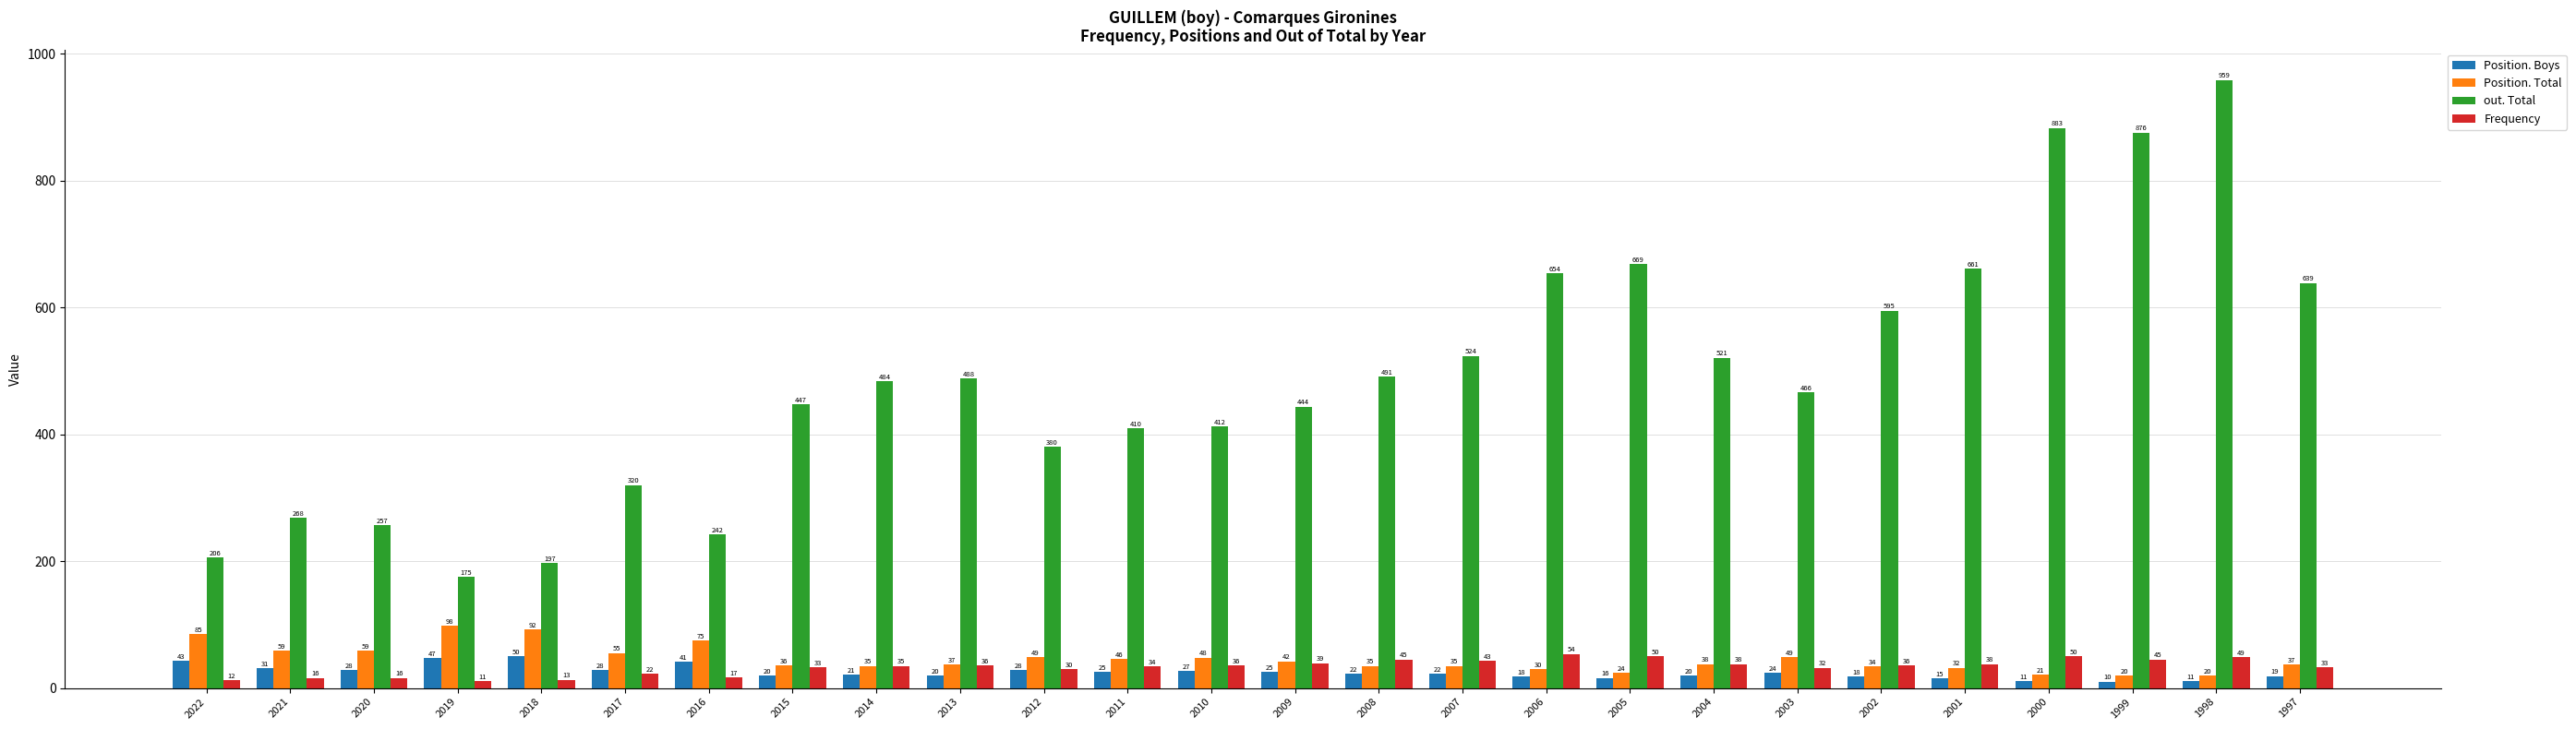

Rank the series by their maximum value, from highest to lowest.

out. Total, Position. Total, Frequency, Position. Boys